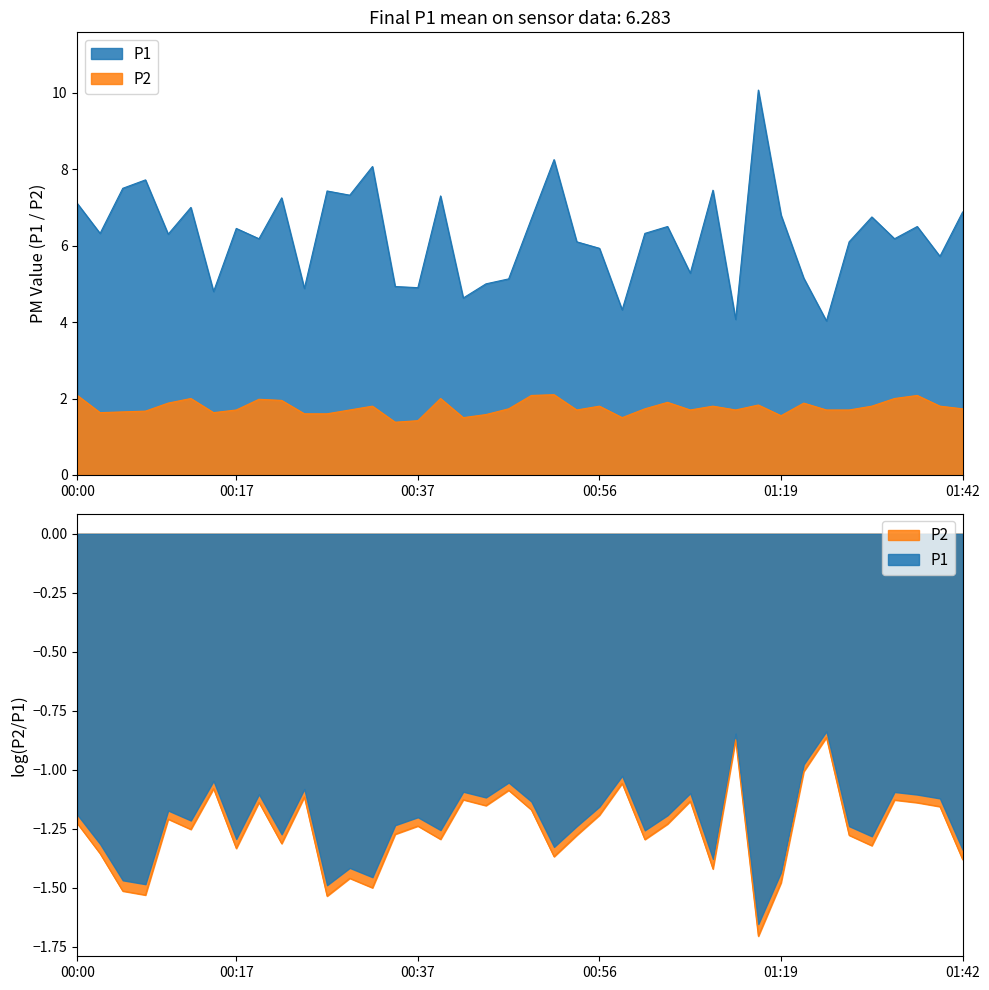

List the series in order of their peak value, highest first.

P1, P2